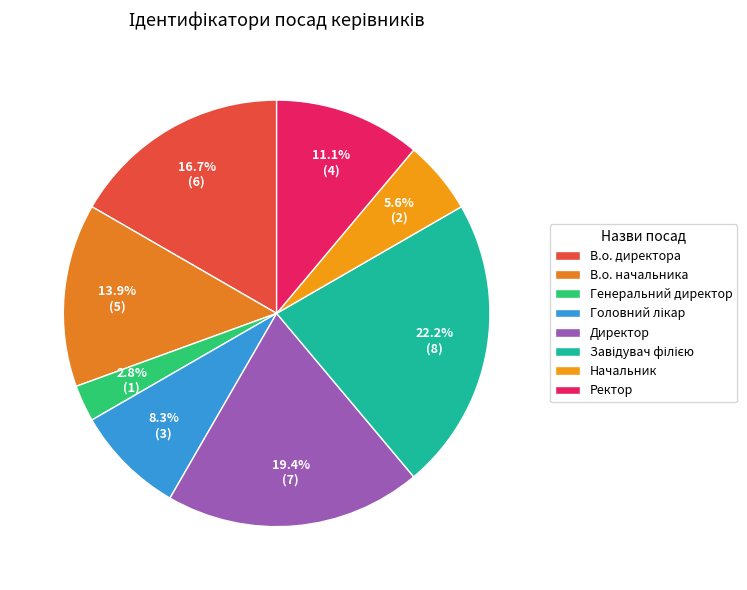

What is the total percentage of Начальник and Завідувач філією?

27.8%